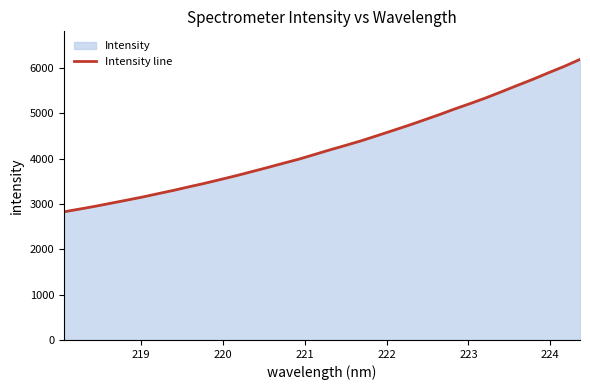

What is the difference between the maximum and minimum values?

3362.5